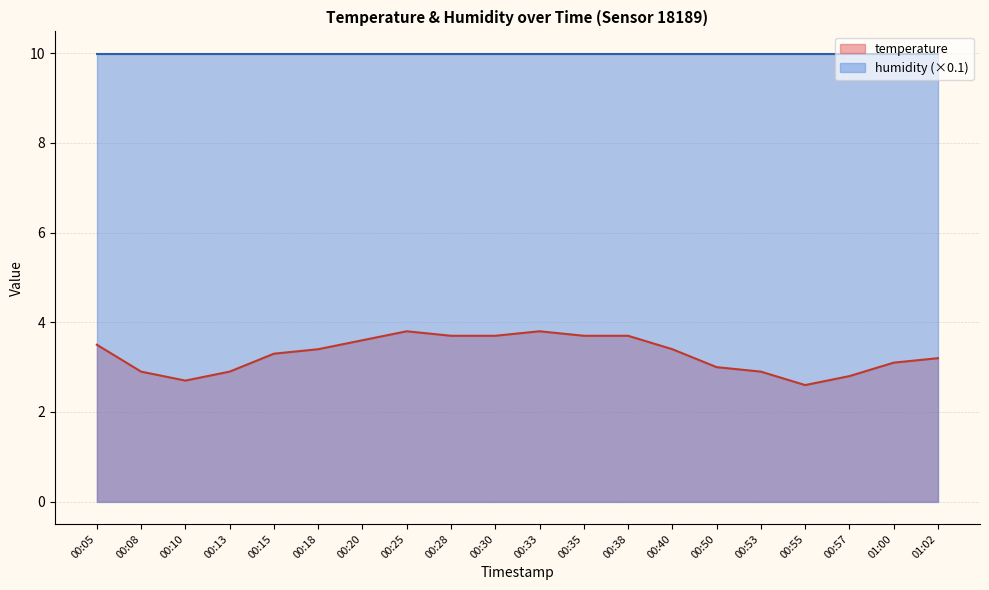

What is the ratio of the value at 00:15 to the value at 00:33?

0.9